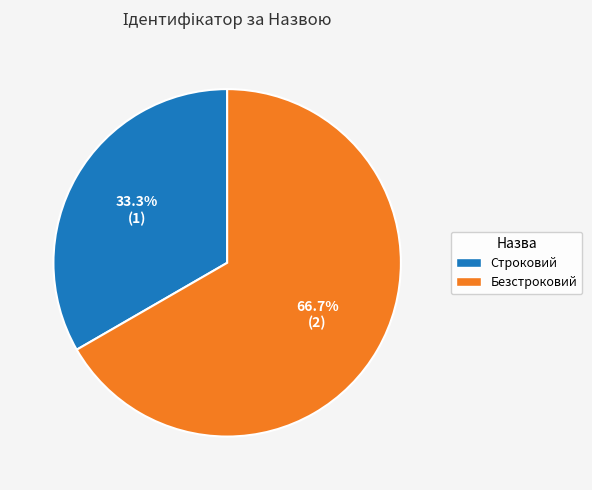

To the nearest percent, what percentage of the pie is Строковий?

33%